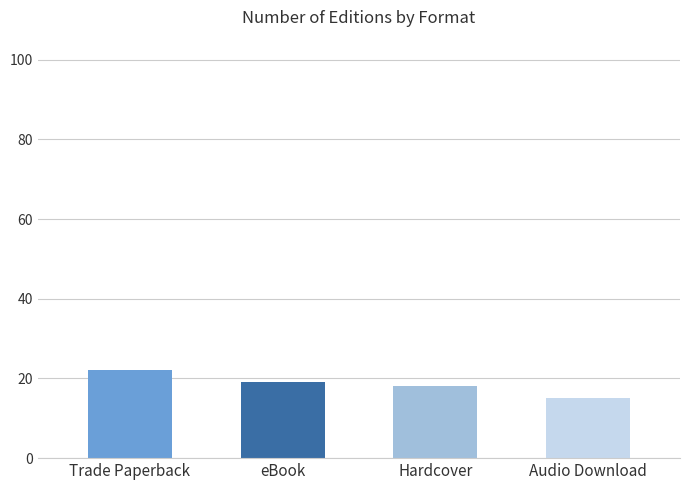

Are the bars grouped side by side (vs. stacked)?

No